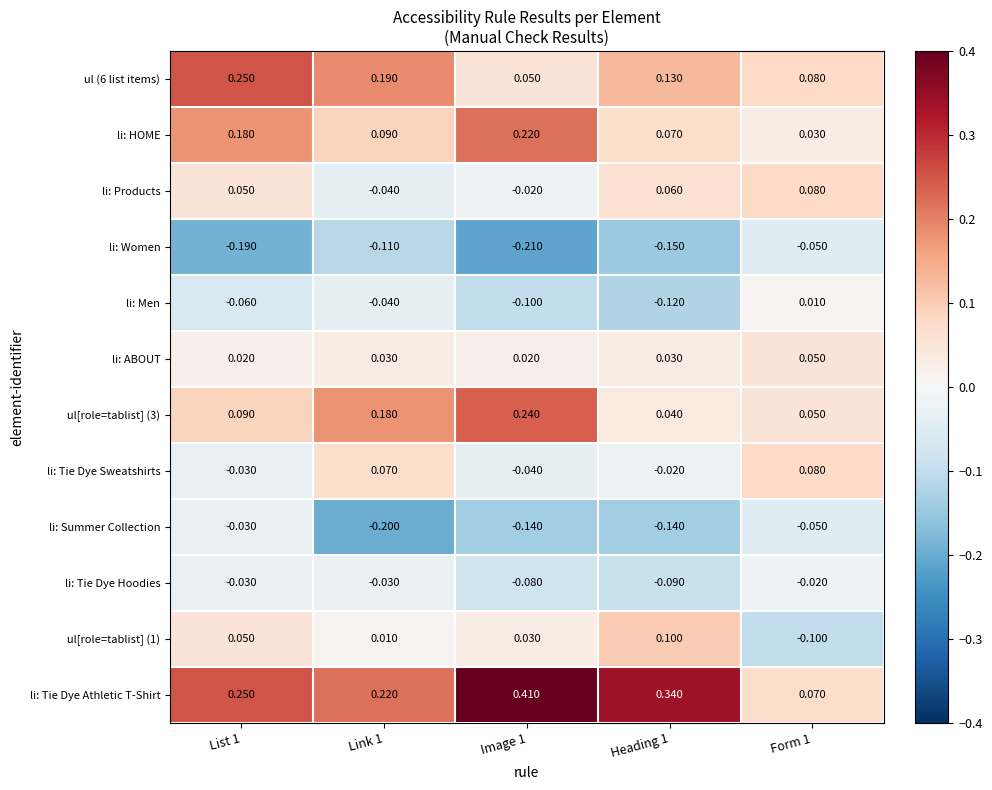

Is the value of li: ABOUT at Image 1 greater than the value of li: Women at Link 1?

Yes